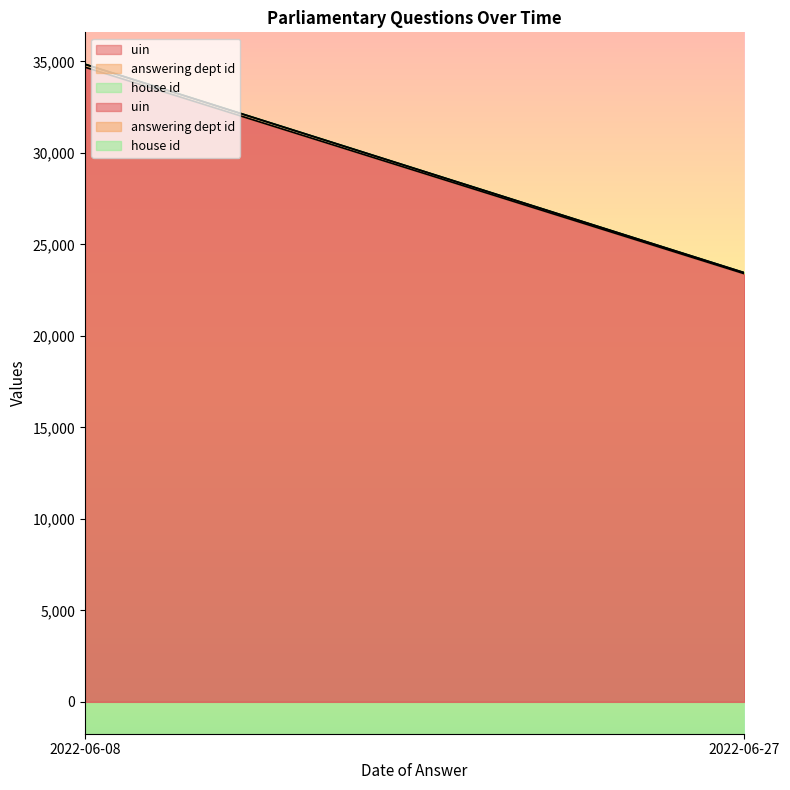

What is the sum of the answering dept id values at 2022-06-27 and 2022-06-08?

106